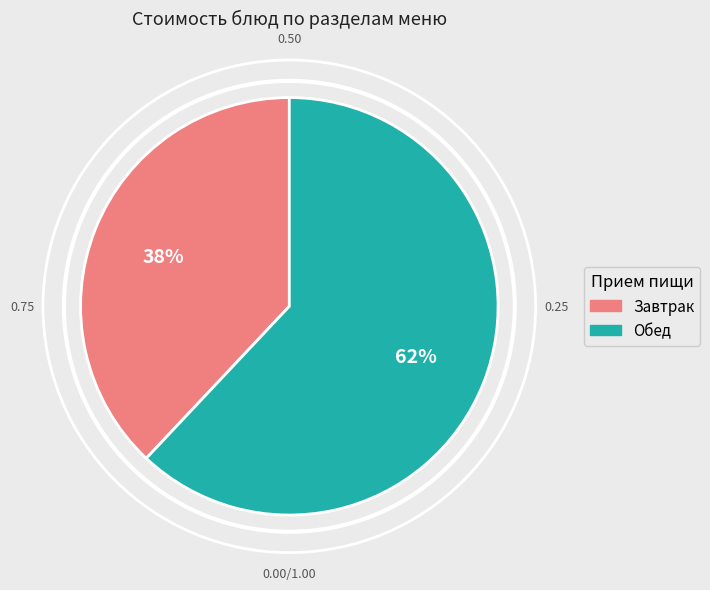

To the nearest percent, what is the average slice percentage?

50%